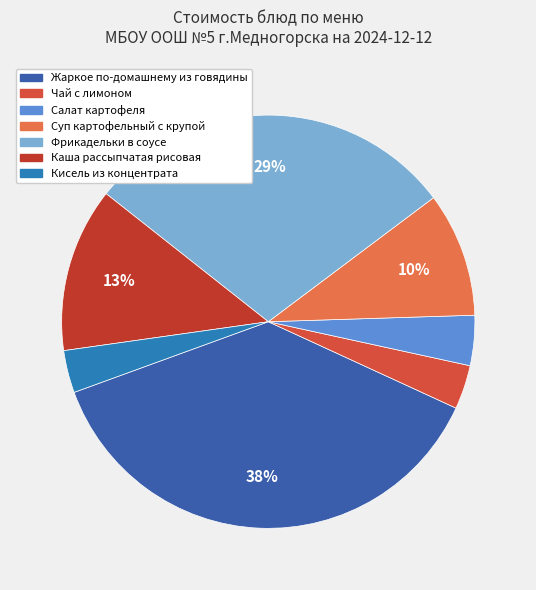

How many segments does this pie chart have?

7